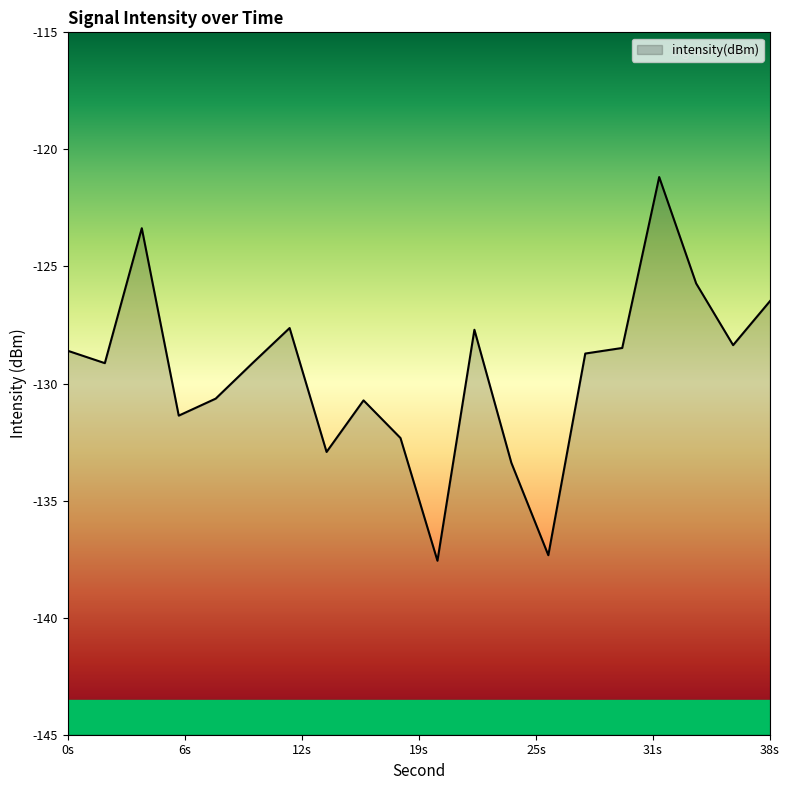

What is the greatest value displayed?

-121.2